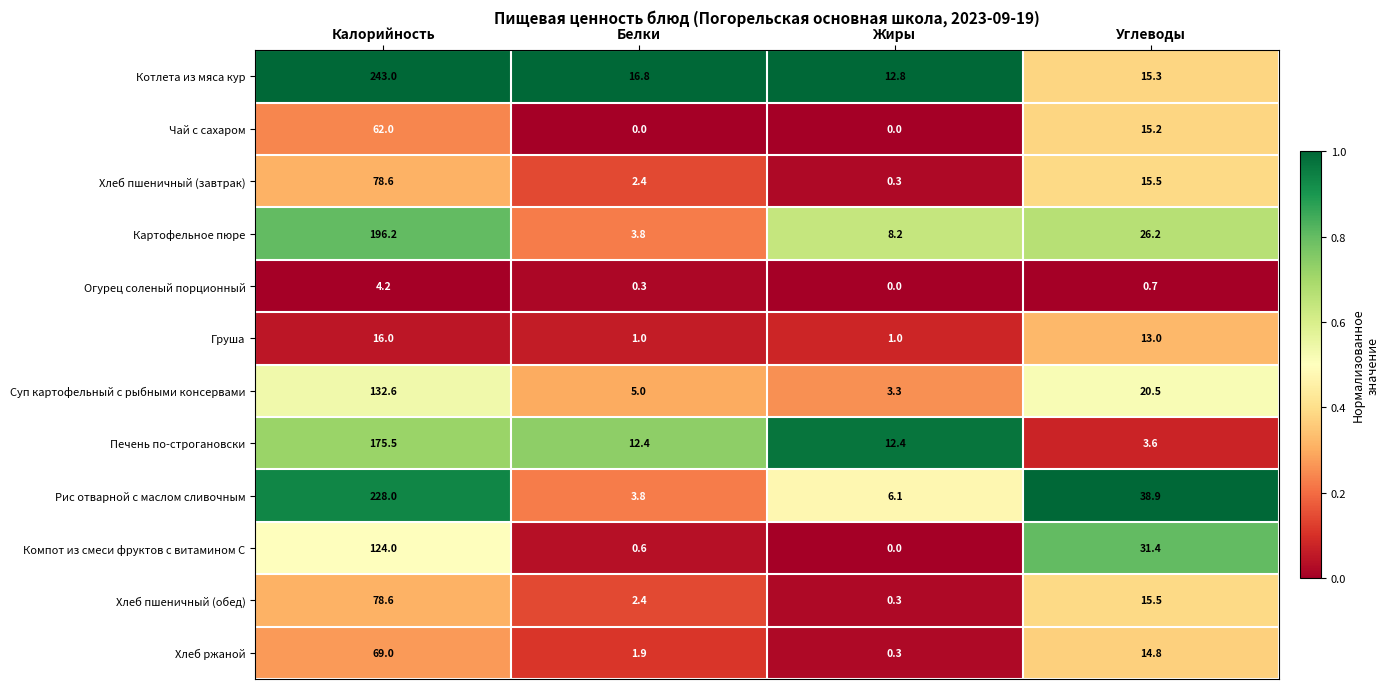

At which category does the chart reach its peak across all series?

Калорийность